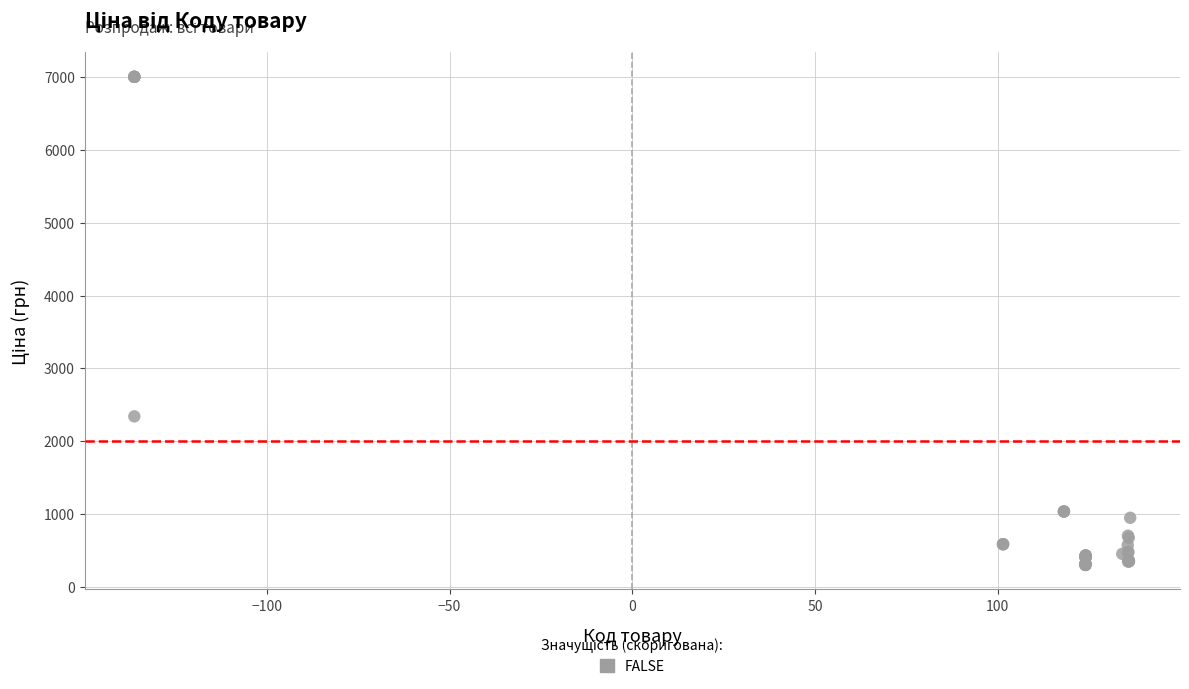

What Y value in the scatter plot is closest to 3651?

2340.3